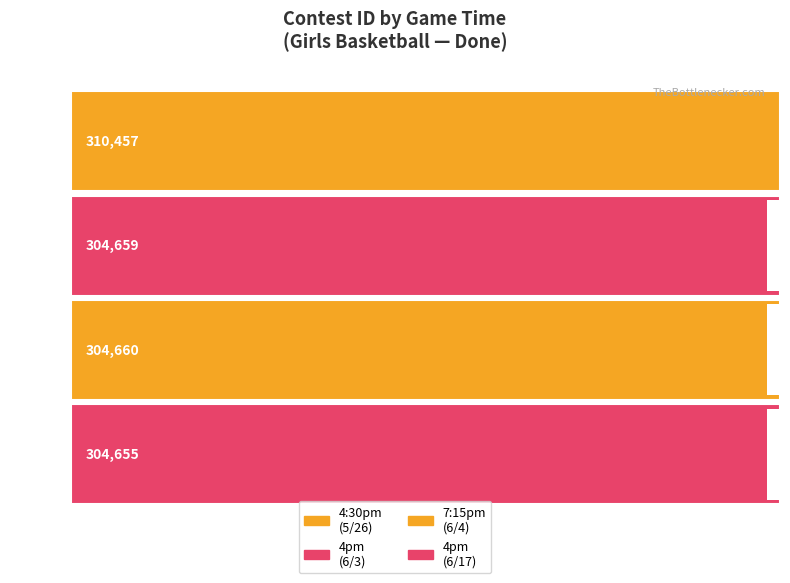

Reading left to right, list all the values displayed in this chart.

4:30pm=310457	4pm=304659	7:15pm=304660	4pm=304655